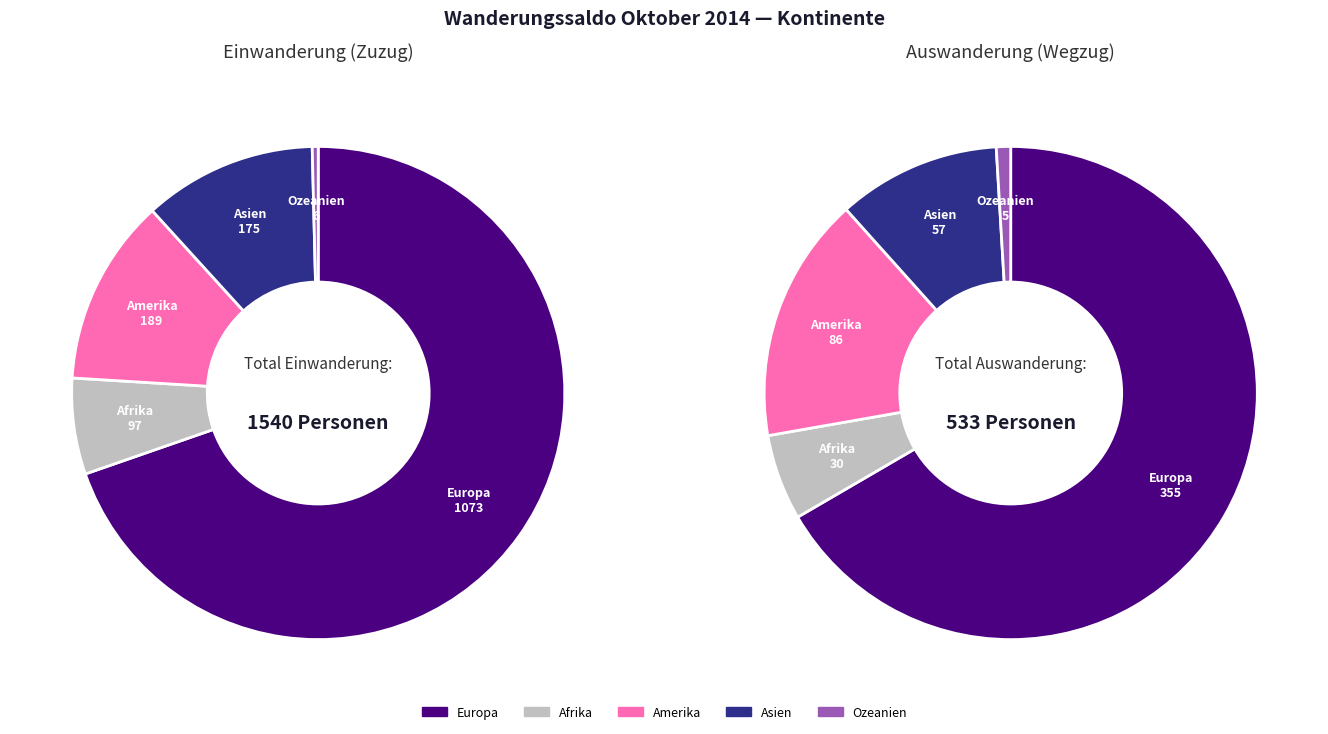

How many slices are in this pie chart?

5